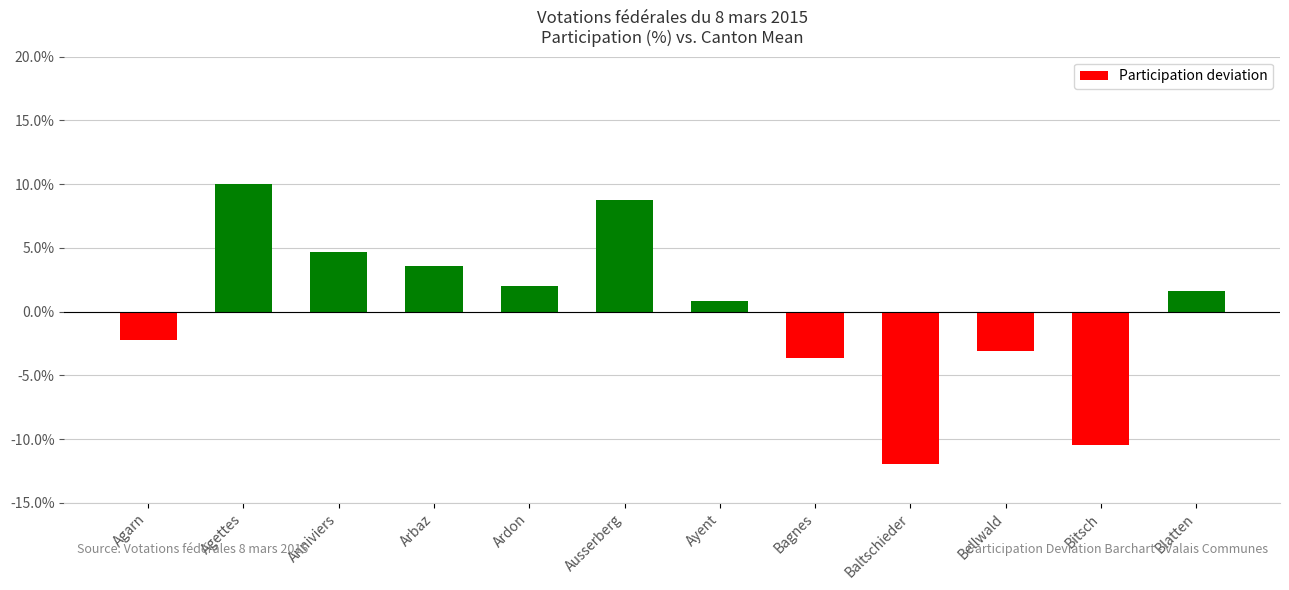

Is it true that the value at Agarn is -2.2?

True